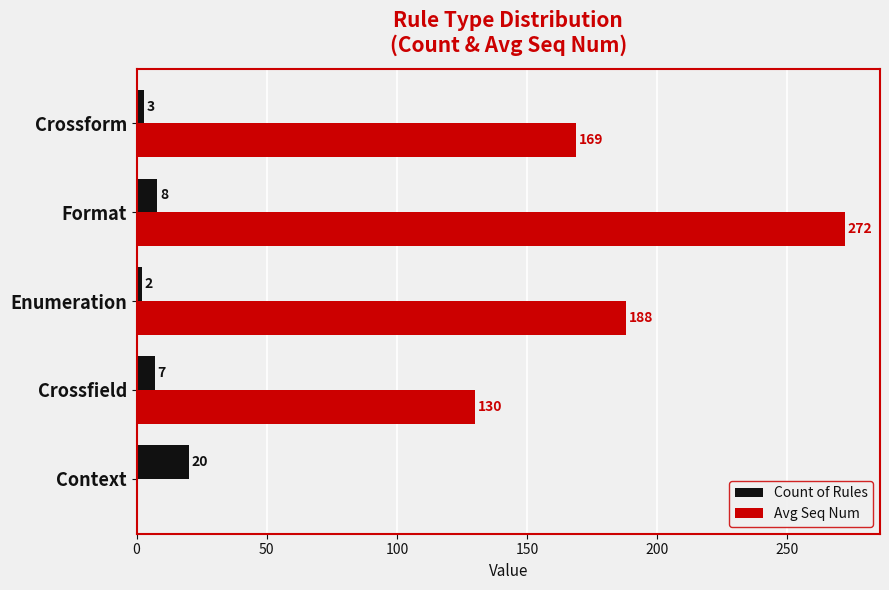

At which category is the sum across all series the highest?

Format